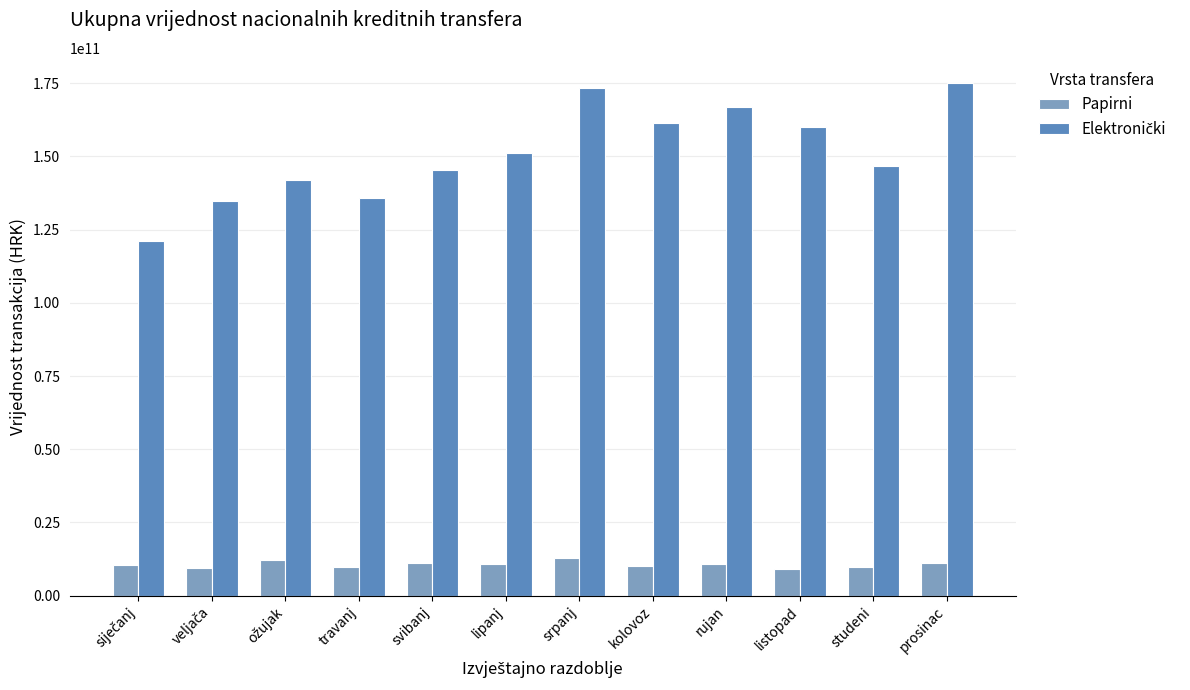

What is the spread (max minus min) of values at prosinac?

163826399917